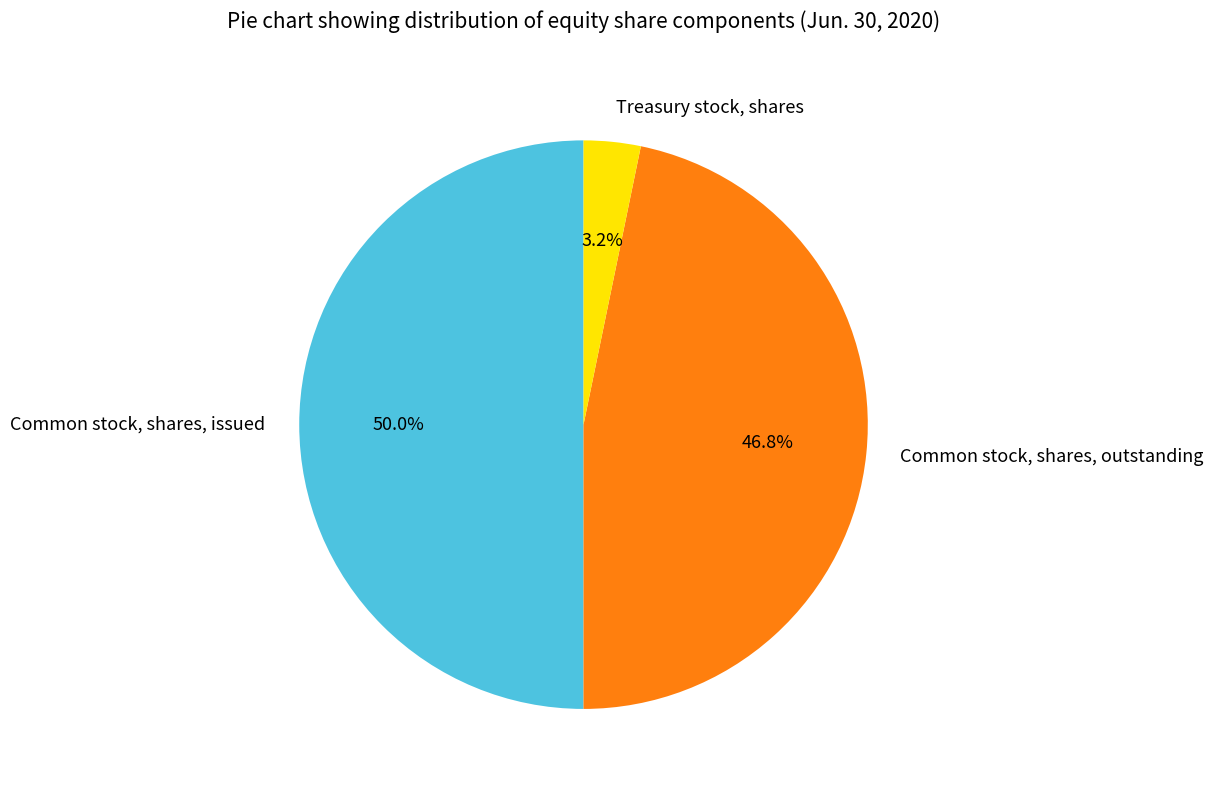

How many segments does this pie chart have?

3